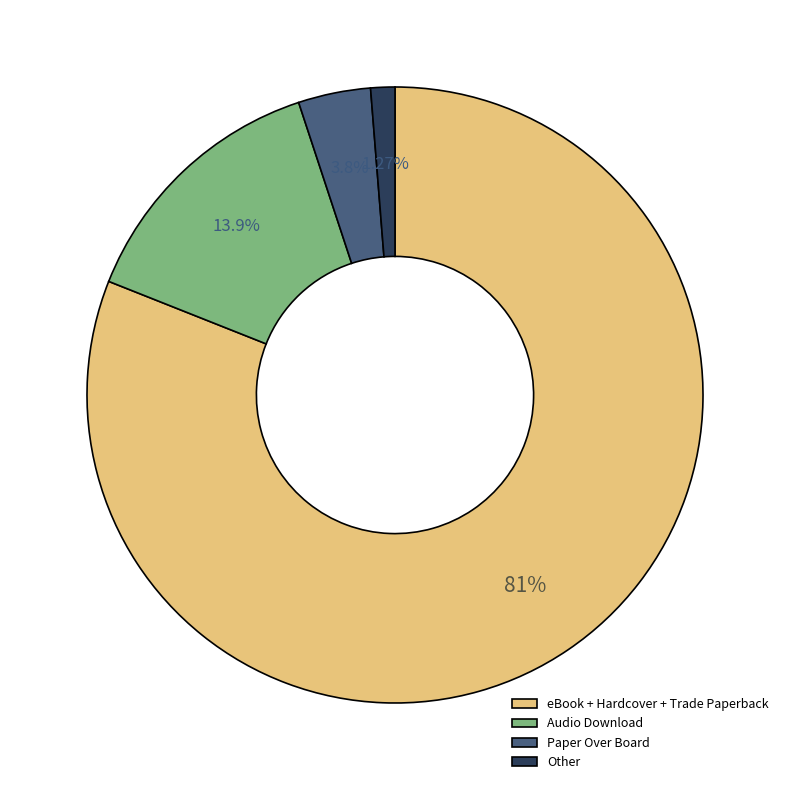

Which category has the smallest portion of the pie?

Other